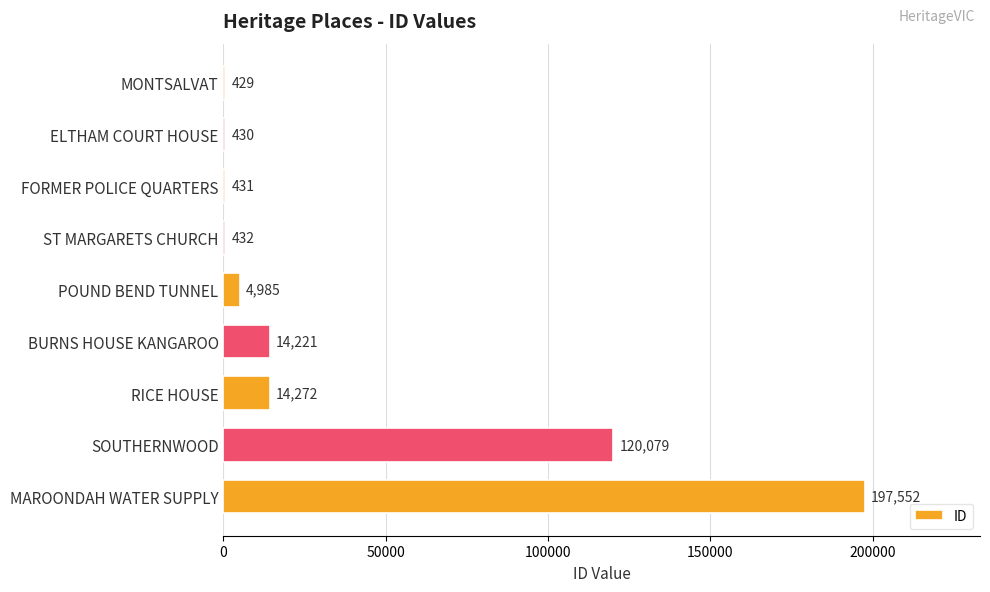

Approximately how many times larger is the value at POUND BEND TUNNEL compared to ST MARGARETS CHURCH?

11.5